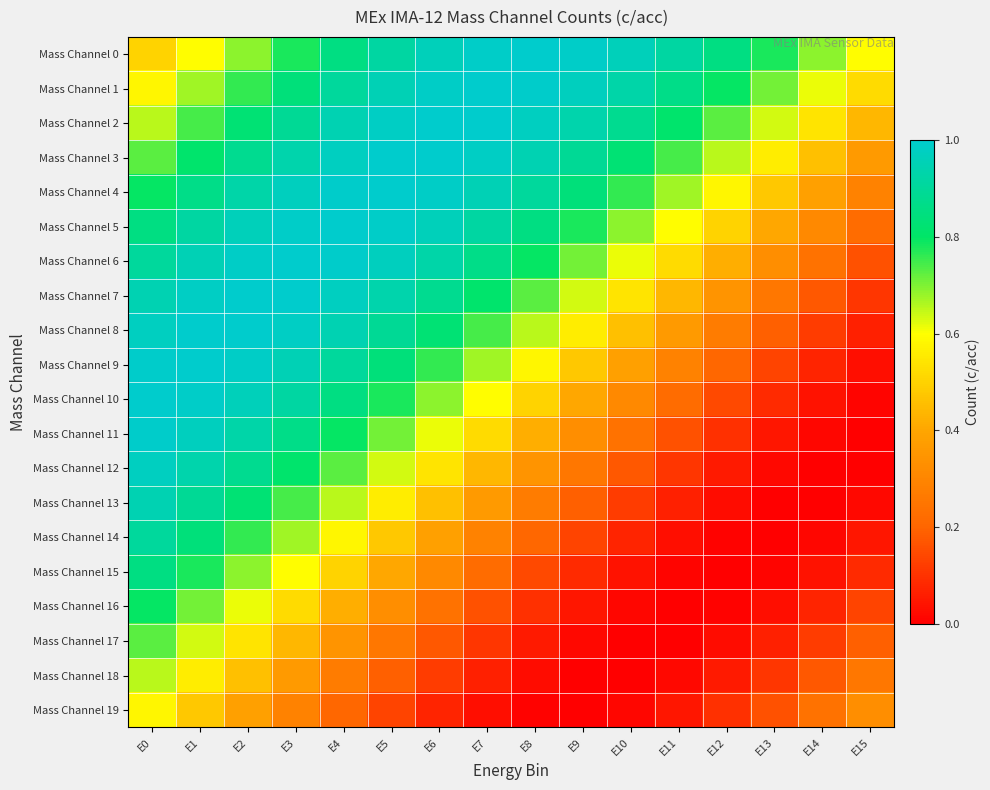

At which category does the chart reach its minimum across all series?

E12